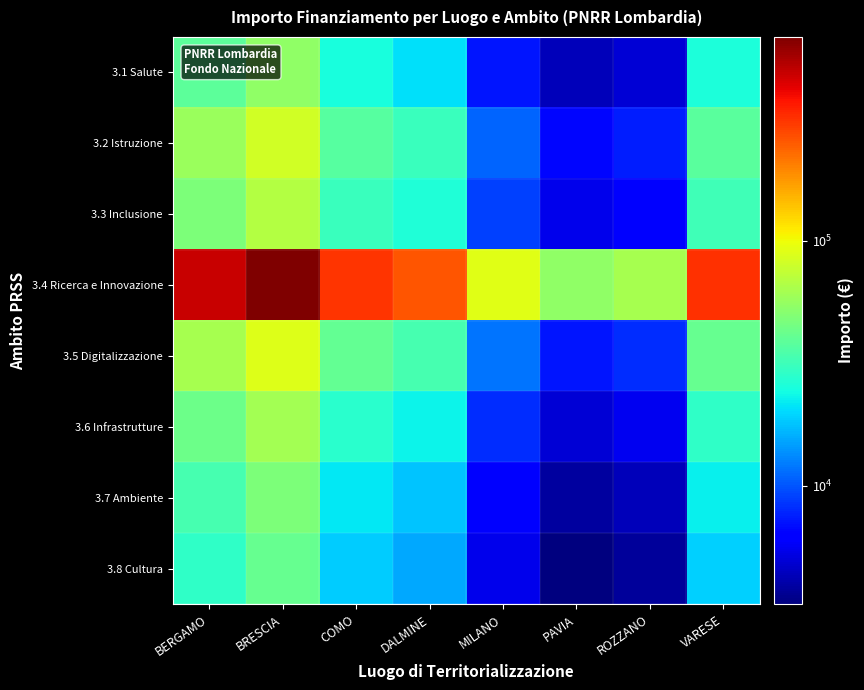

Which series has the largest range (max minus min)?

3.4 Ricerca e Innovazione